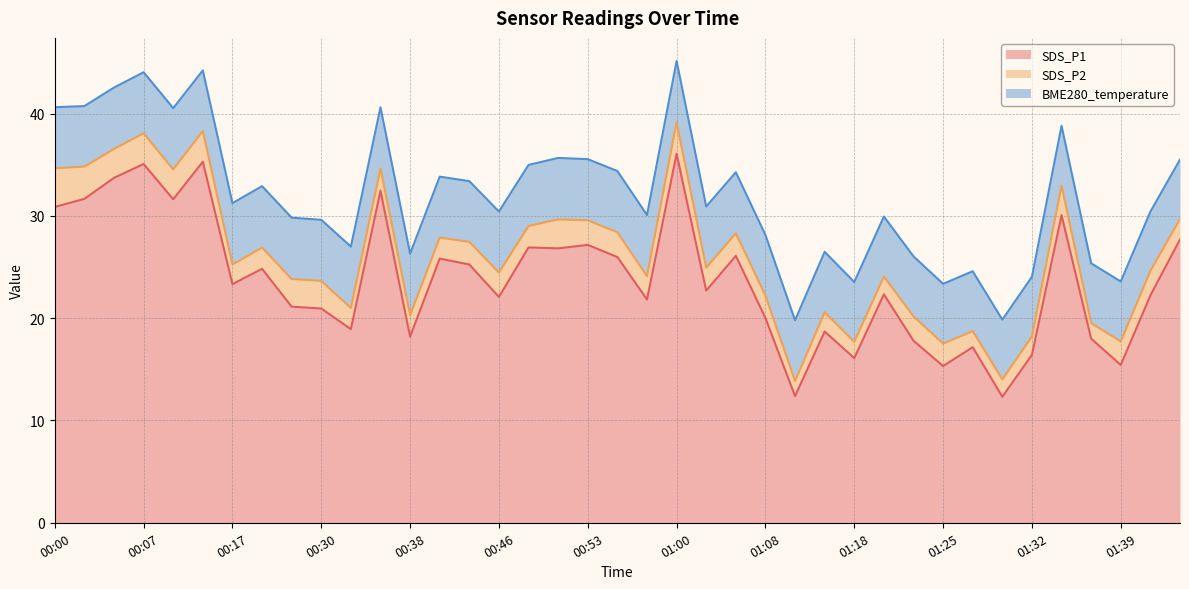

Is the value of BME280_temperature at 00:43 greater than the value of SDS_P2 at 00:41?

Yes